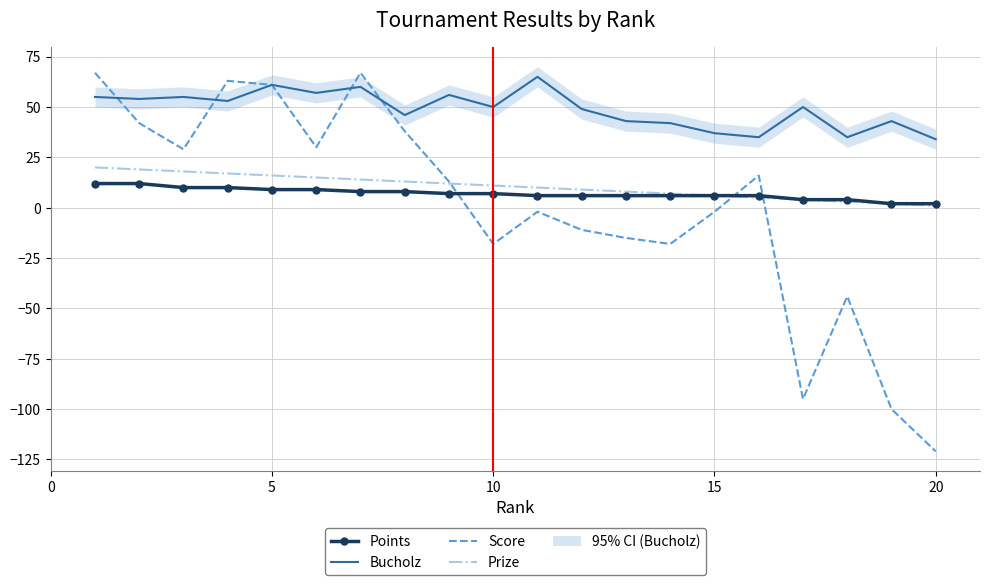

True or false: Bucholz and Prize intersect in this chart.

False